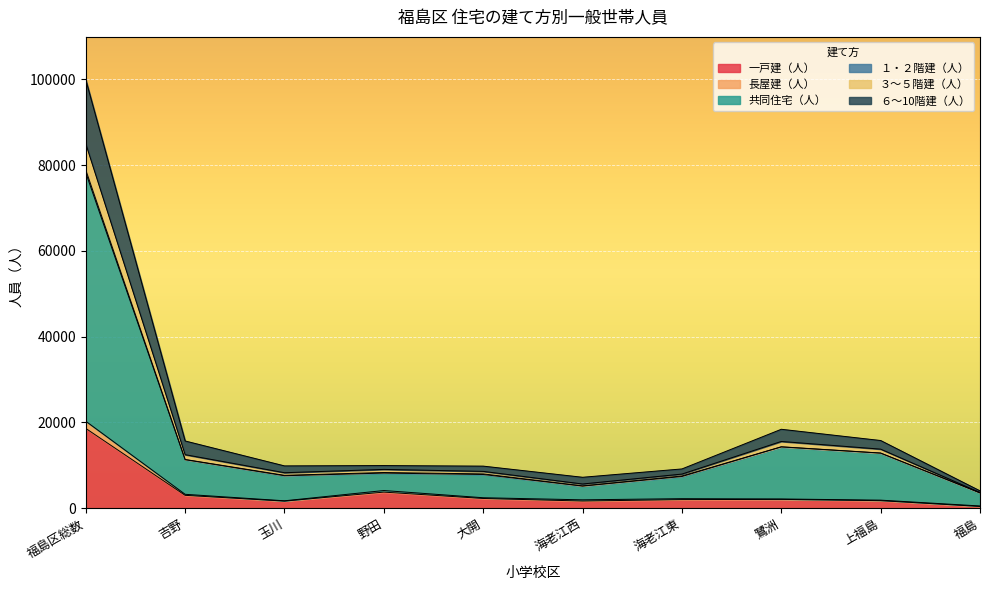

At which category is the sum across all series the highest?

福島区総数